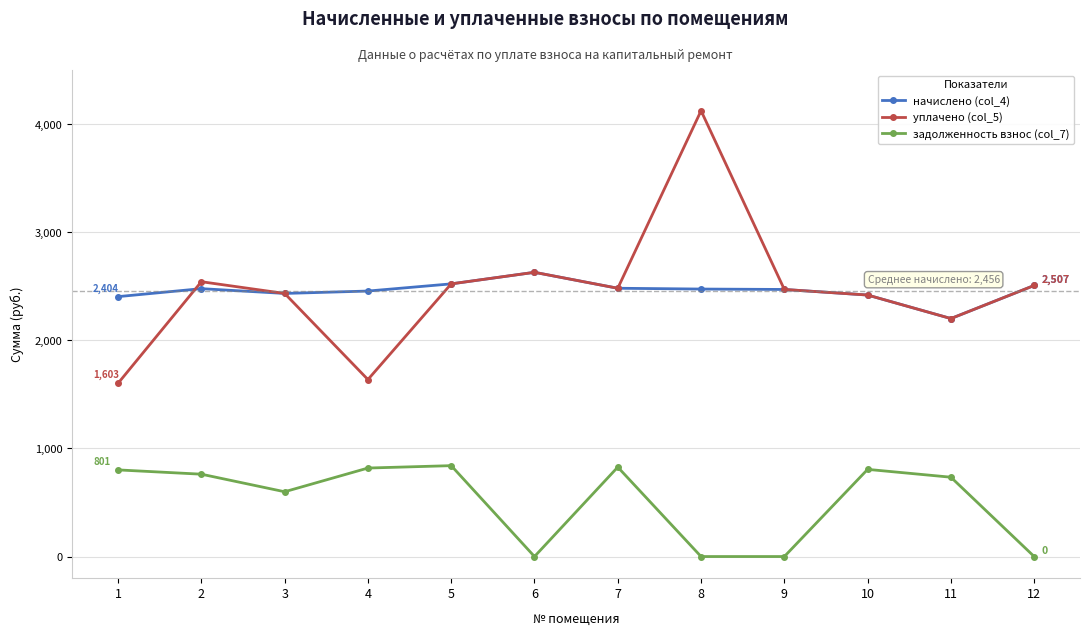

Which series has the largest range (max minus min)?

уплачено (col_5)